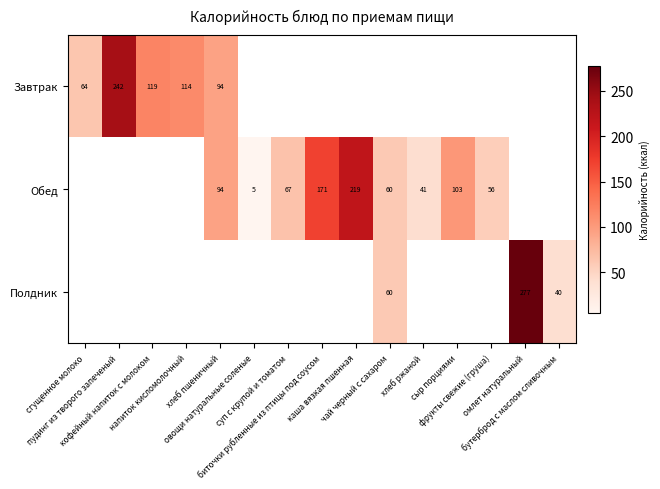

What is the highest value of the Завтрак series?

241.9